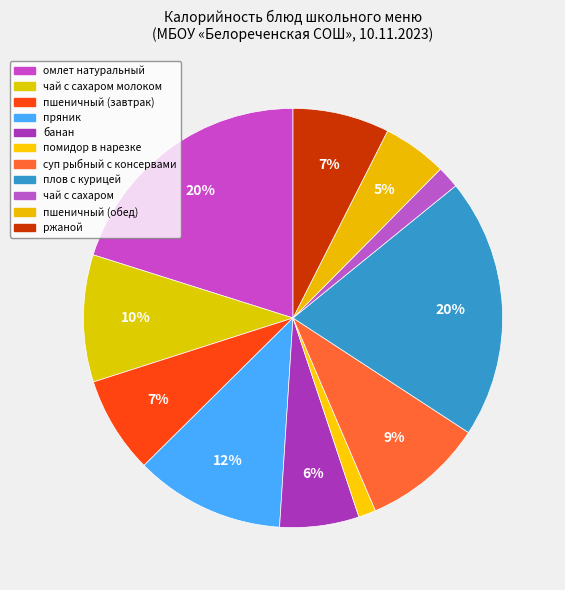

Which category has the biggest portion of the pie?

омлет натуральный